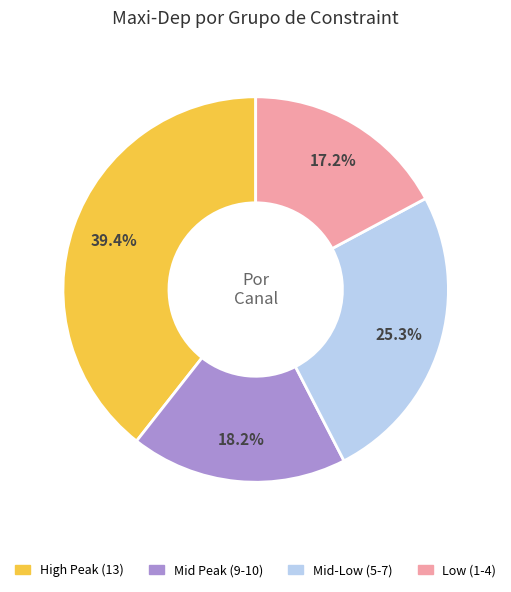

Which category has the smallest portion of the pie?

Low (1-4)